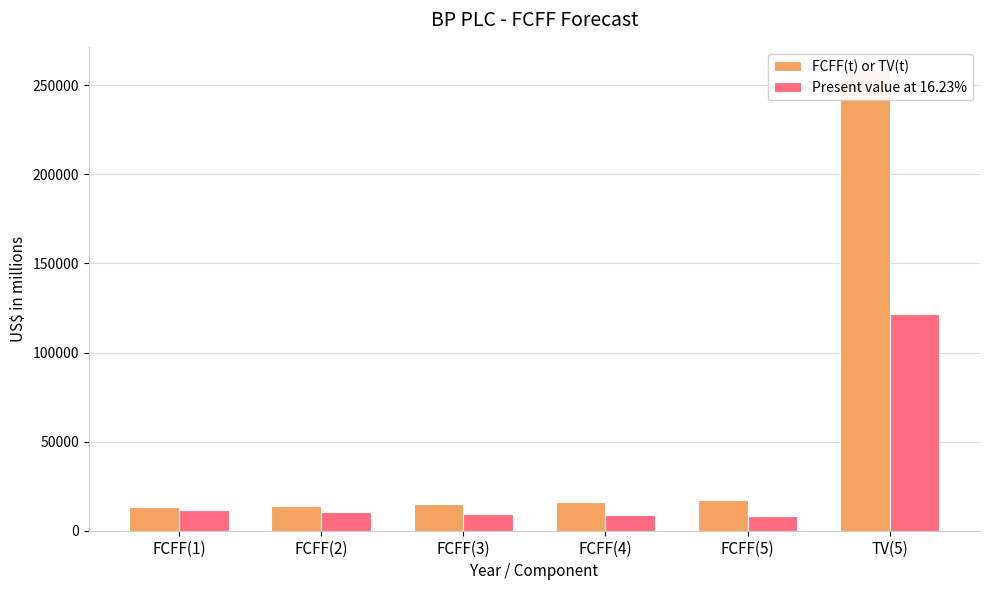

The Present value at 16.23% series shows 75013 at TV(5). True or false?

False